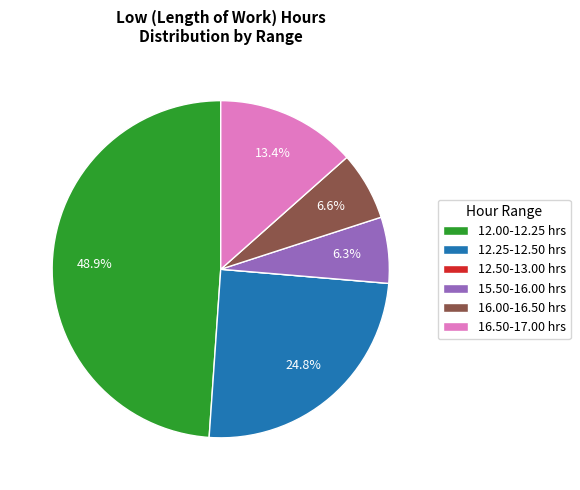

Is there a majority slice in this chart?

No